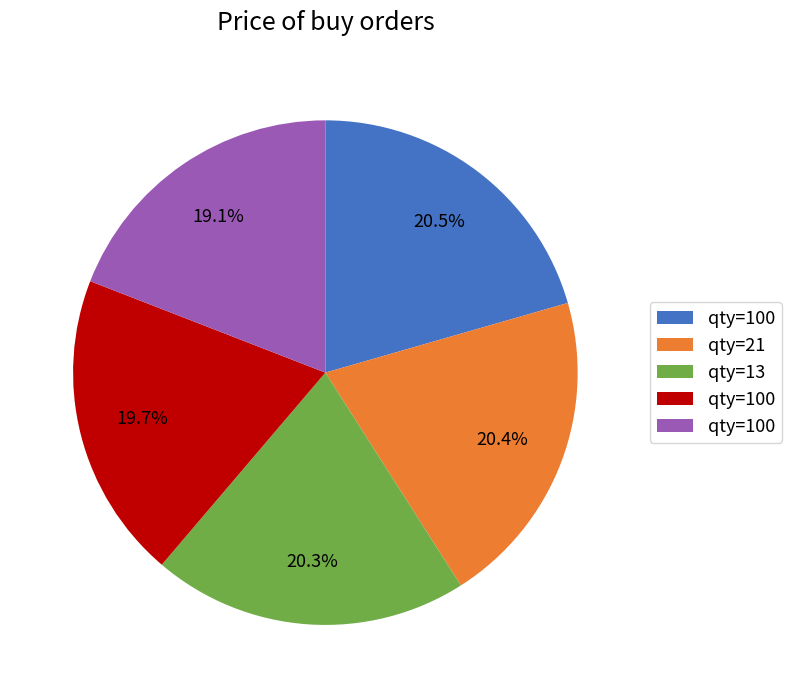

Is there any slice that represents more than half of the pie?

No